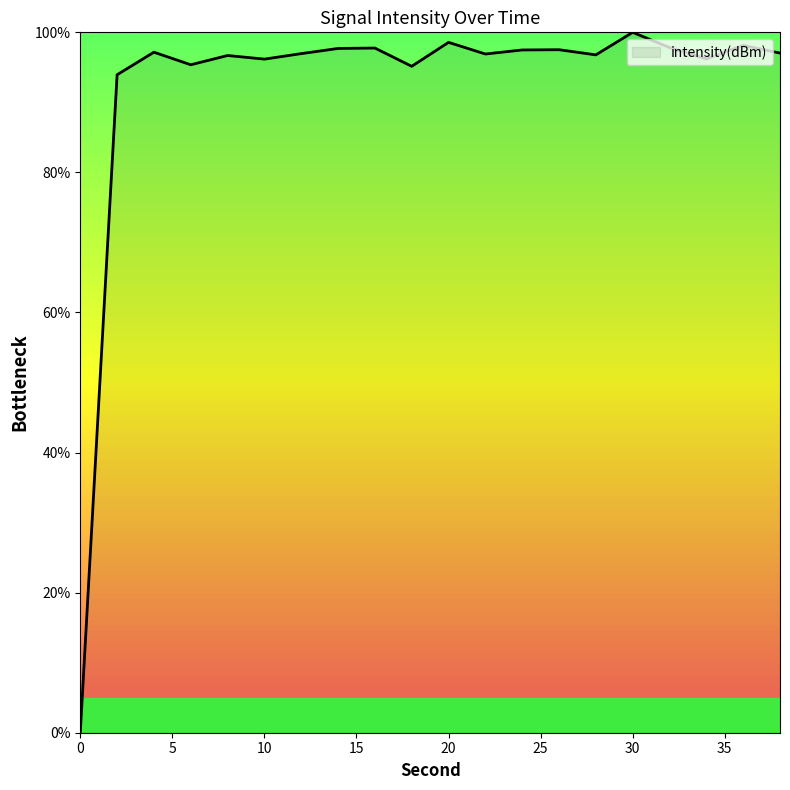

What is the greatest value displayed?

100.0